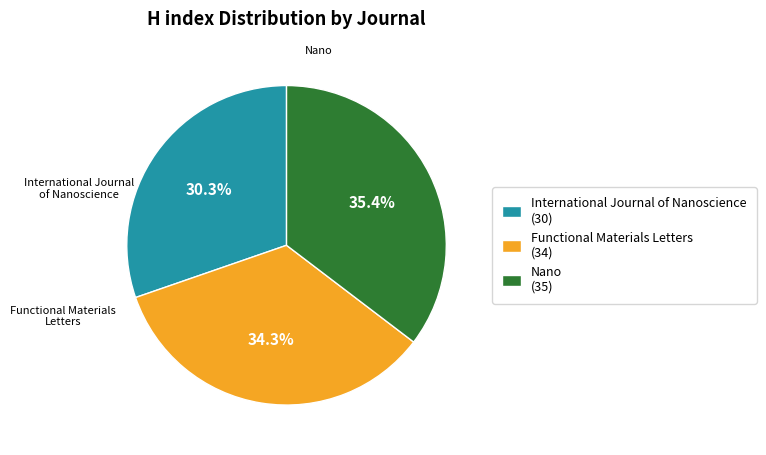

Is it true that International Journal of Nanoscience is 30% of the pie?

True